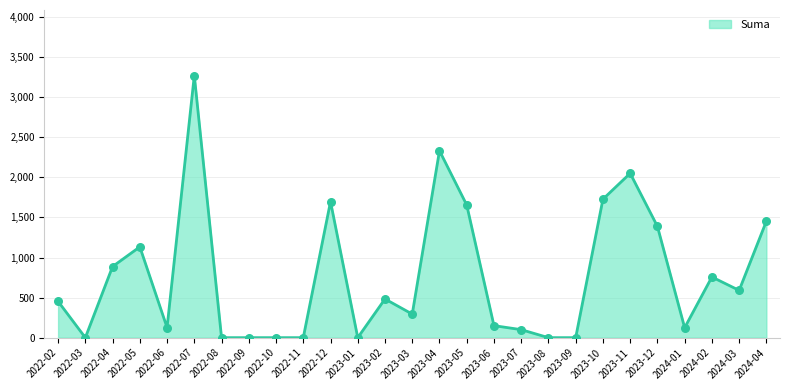

Which has a higher value, 2024-04 or 2023-07?

2024-04